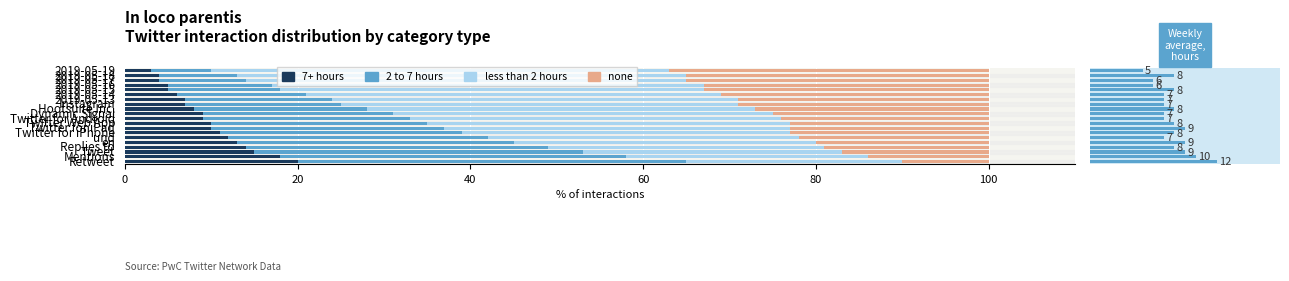

Reading right to left, extract all data points from this chart.

7+ hours: 3	4	4	5	5	6	7	7	8	9	9	10	10	11	12	13	14	15	18	20
2 to 7 hours: 7	9	10	12	13	15	17	18	20	22	24	25	27	28	30	32	35	38	40	45
less than 2 hours: 53	52	51	50	49	48	47	46	45	44	43	42	40	38	36	35	32	30	28	25
none: 37	35	35	33	33	31	29	29	27	25	24	23	23	23	22	20	19	17	14	10